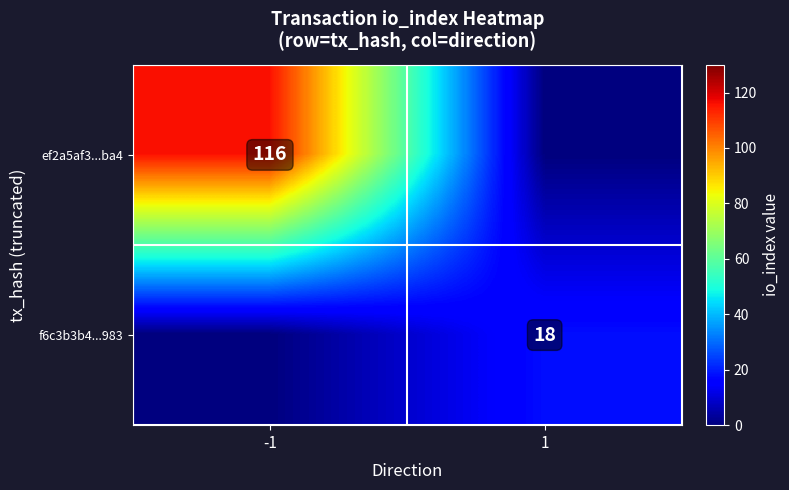

The value of ef2a5af3...ba4 at -1 is 172. True or false?

False